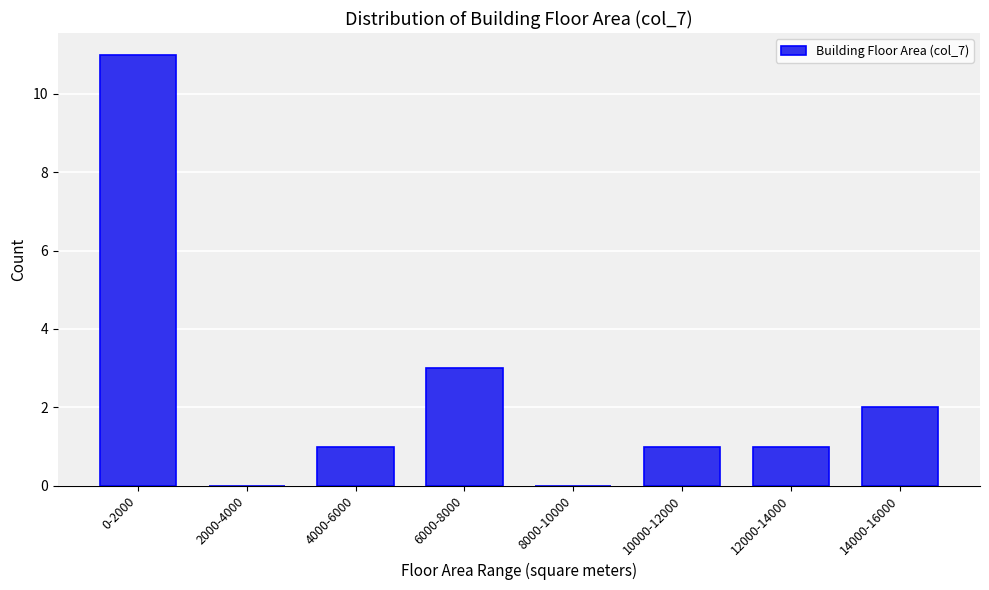

Reading right to left, list all the values displayed in this chart.

14000-16000=2	12000-14000=1	10000-12000=1	8000-10000=0	6000-8000=3	4000-6000=1	2000-4000=0	0-2000=11